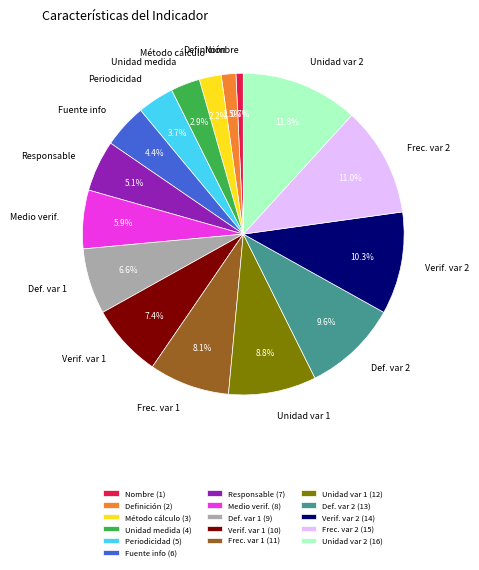

Do Medio verif. (8) and Fuente info (6) together represent more than half of the pie?

No